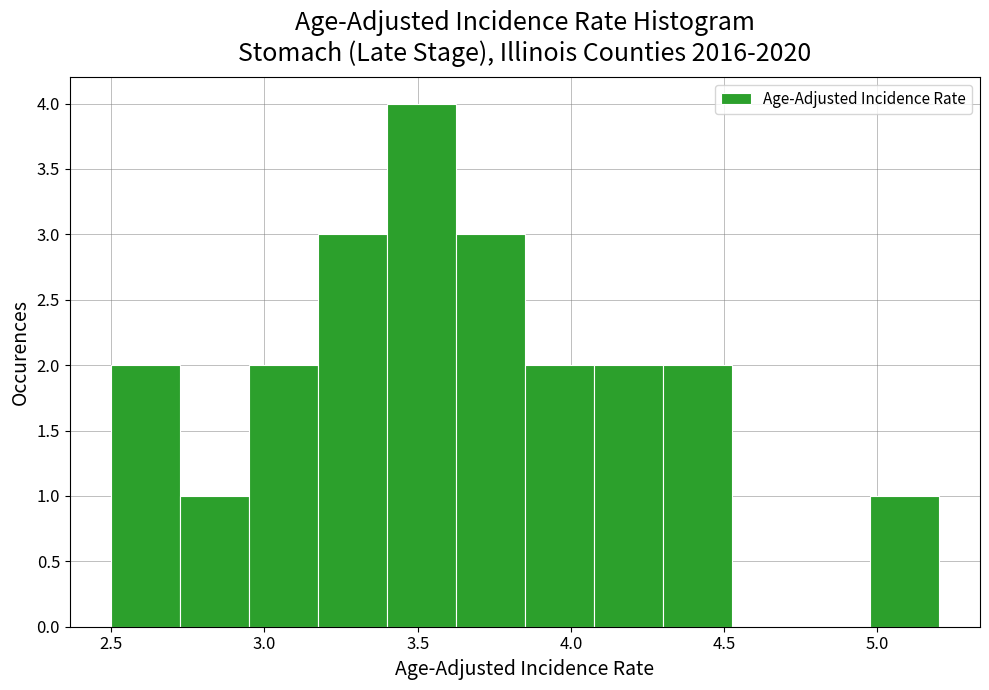

Reading left to right, list every bar in this chart as the range it spans on the x-axis followed by its height. Neither the bar edges nor the heights are printed on the chart, so give them approximately, as read against the axes.

2.500 to 2.725: 2
2.725 to 2.950: 1
2.950 to 3.175: 2
3.175 to 3.400: 3
3.400 to 3.625: 4
3.625 to 3.850: 3
3.850 to 4.075: 2
4.075 to 4.300: 2
4.300 to 4.525: 2
4.525 to 4.750: 0
4.750 to 4.975: 0
4.975 to 5.200: 1